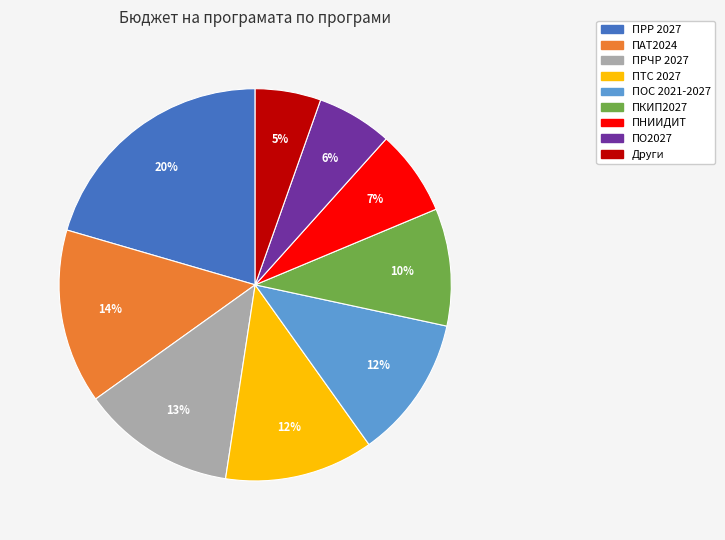

Is there a majority slice in this chart?

No